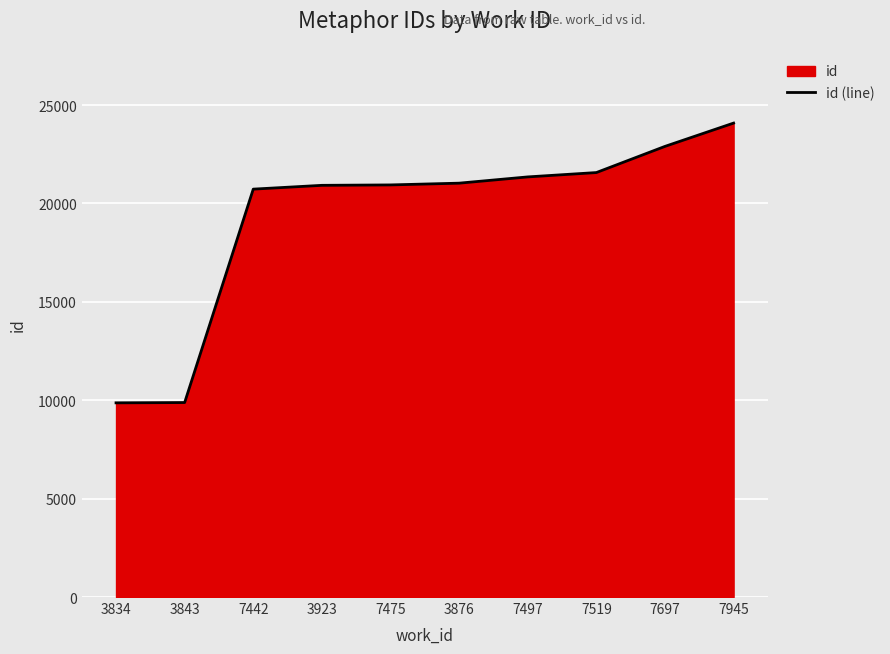

At which label does the data first exceed 21031?

7497